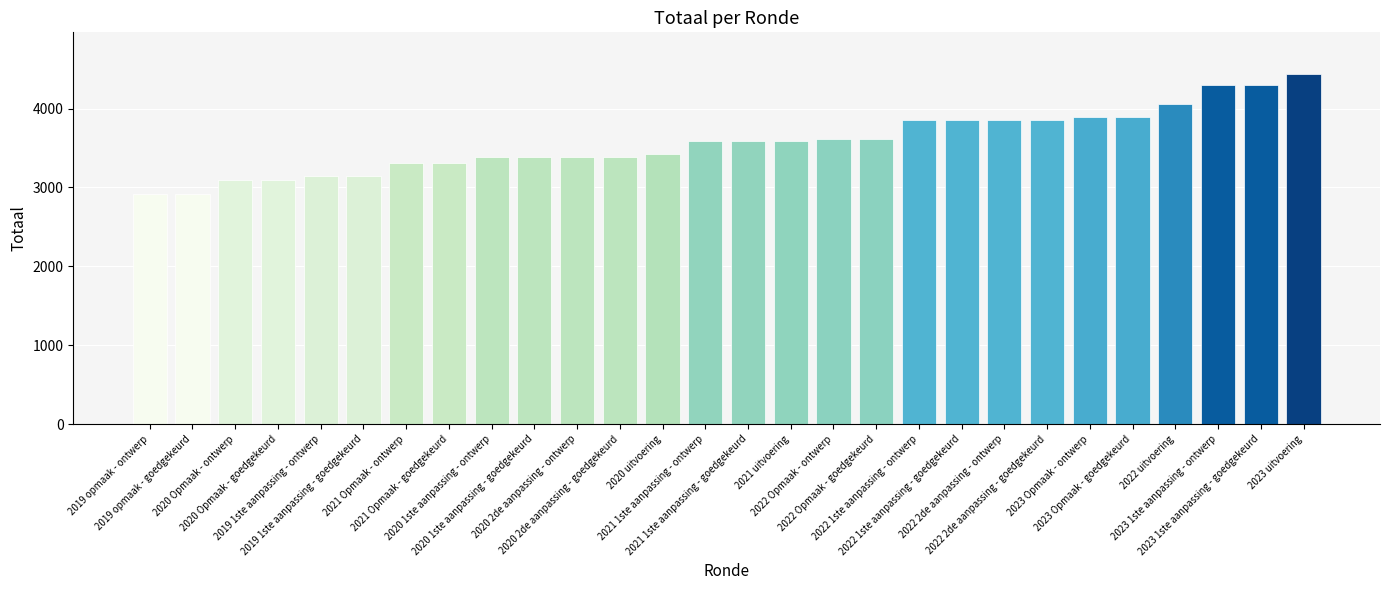

What is the value of the 11th bar from the left?

3381